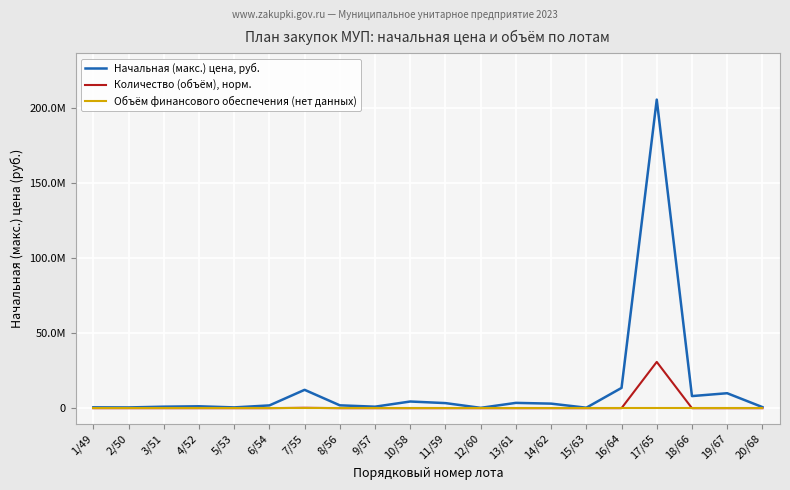

Where is Начальная (макс.) цена, руб. nearest to the value 102824480?

16/64